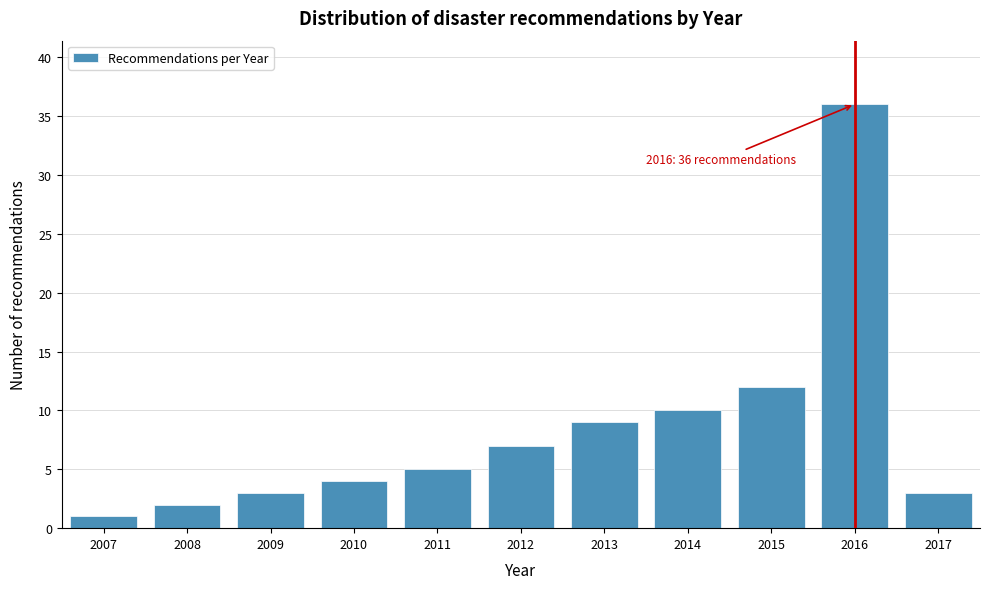

Reading left to right, extract all data points from this chart.

2007=1	2008=2	2009=3	2010=4	2011=5	2012=7	2013=9	2014=10	2015=12	2016=36	2017=3